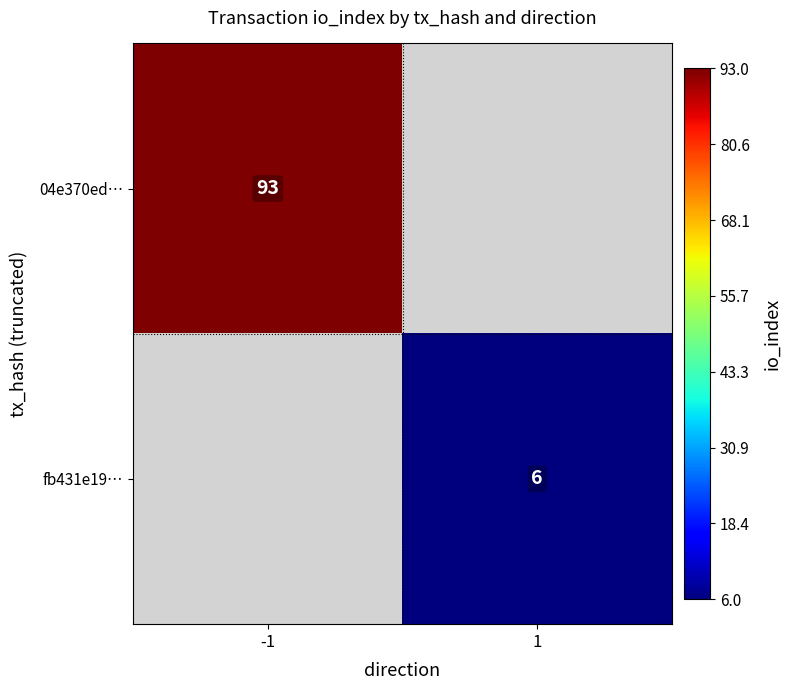

Which category has the highest value across all series?

-1